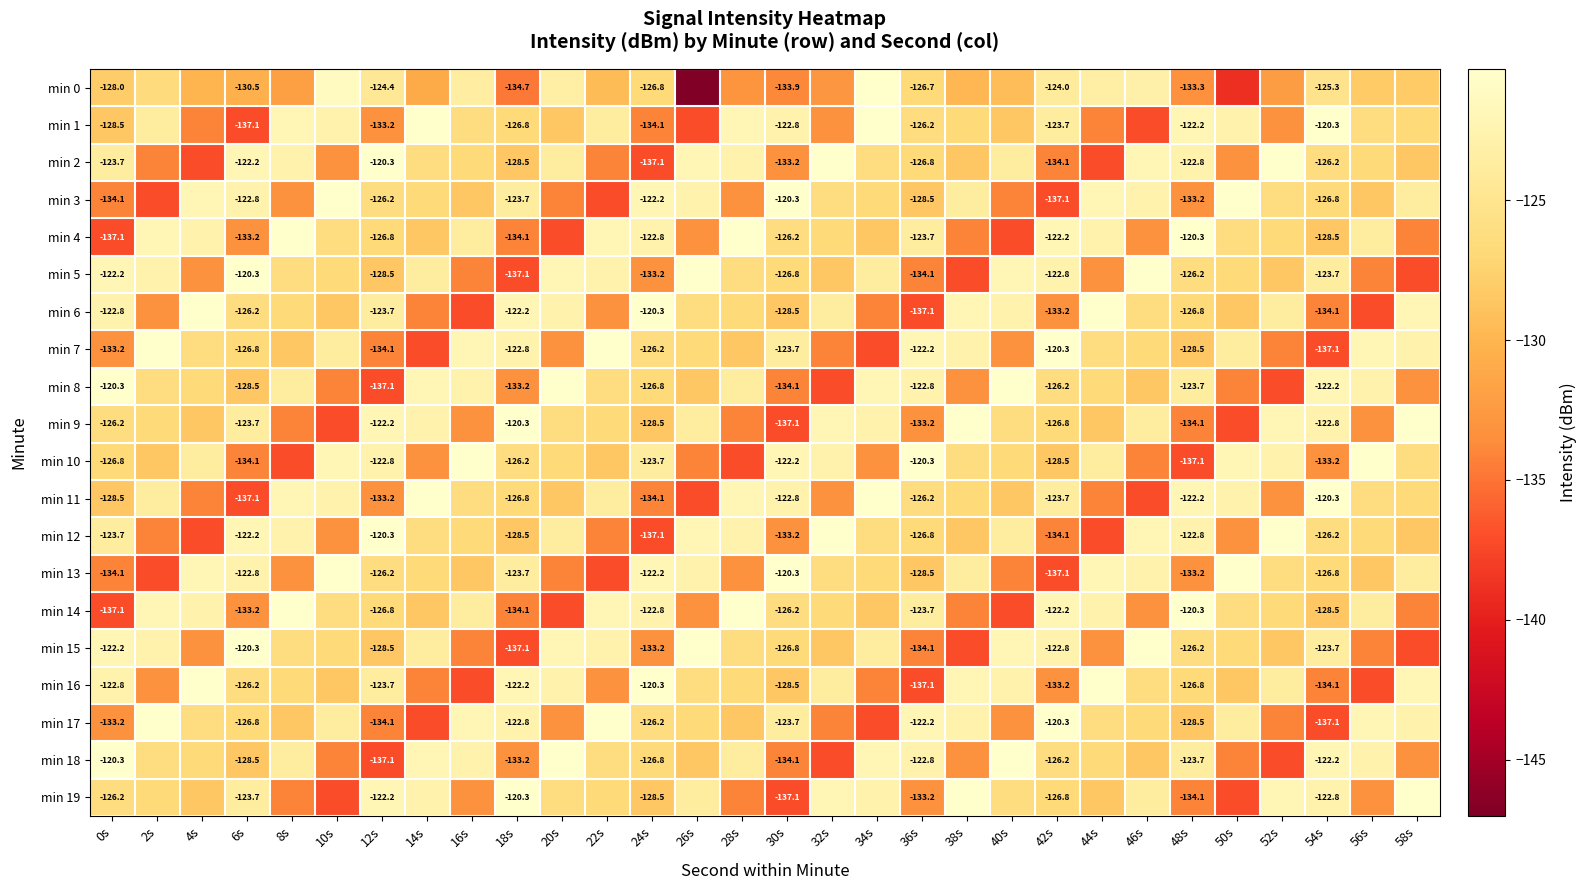

What is the difference between the highest and lowest values at 6s?

16.8